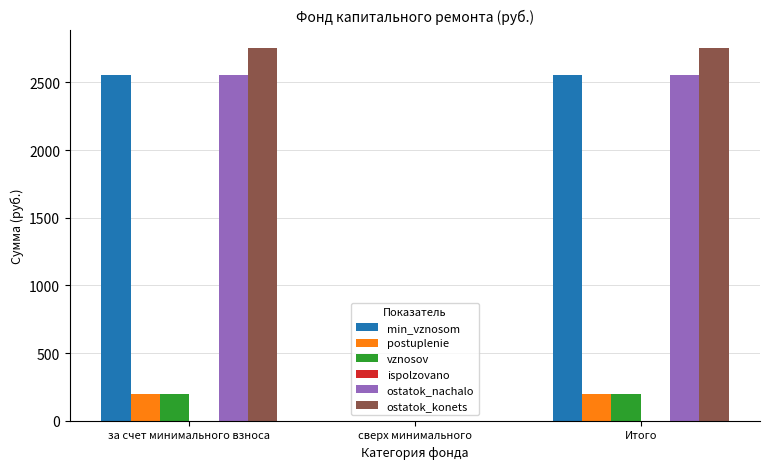

What is the total value across all series at Итого?

8259.3